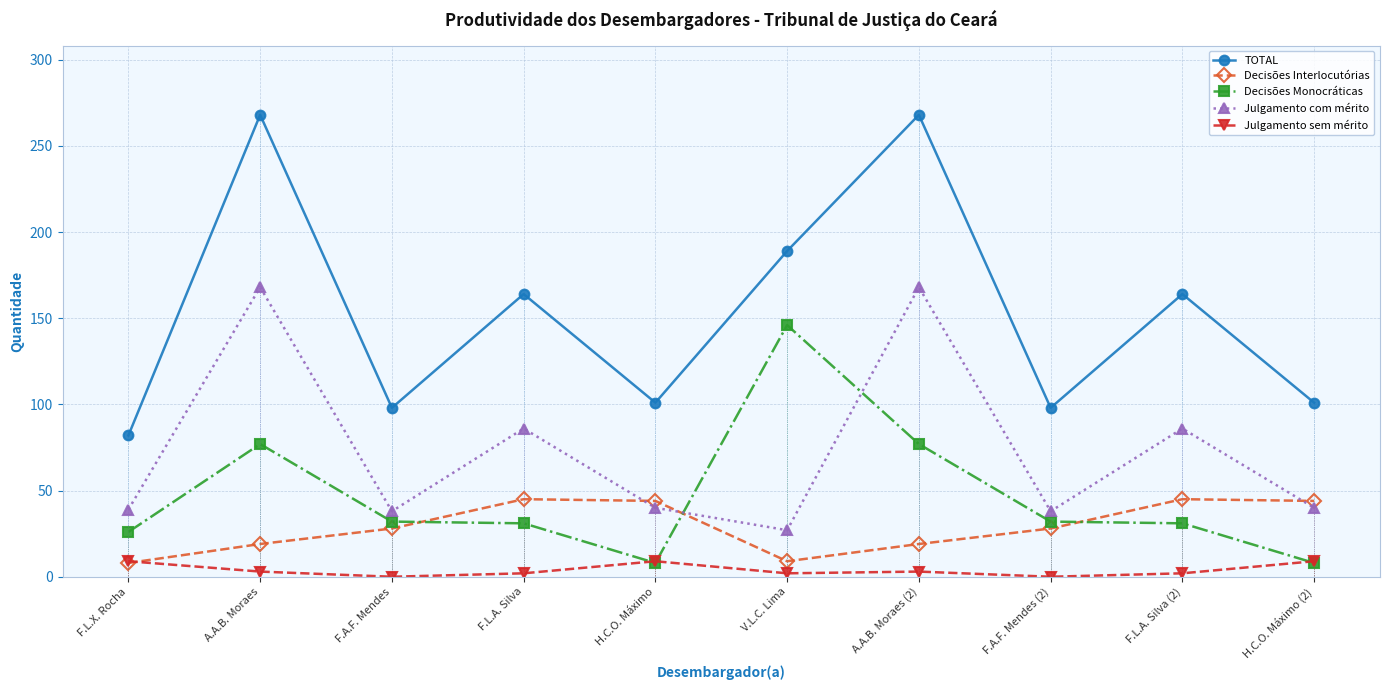

What is the maximum value for TOTAL?

268